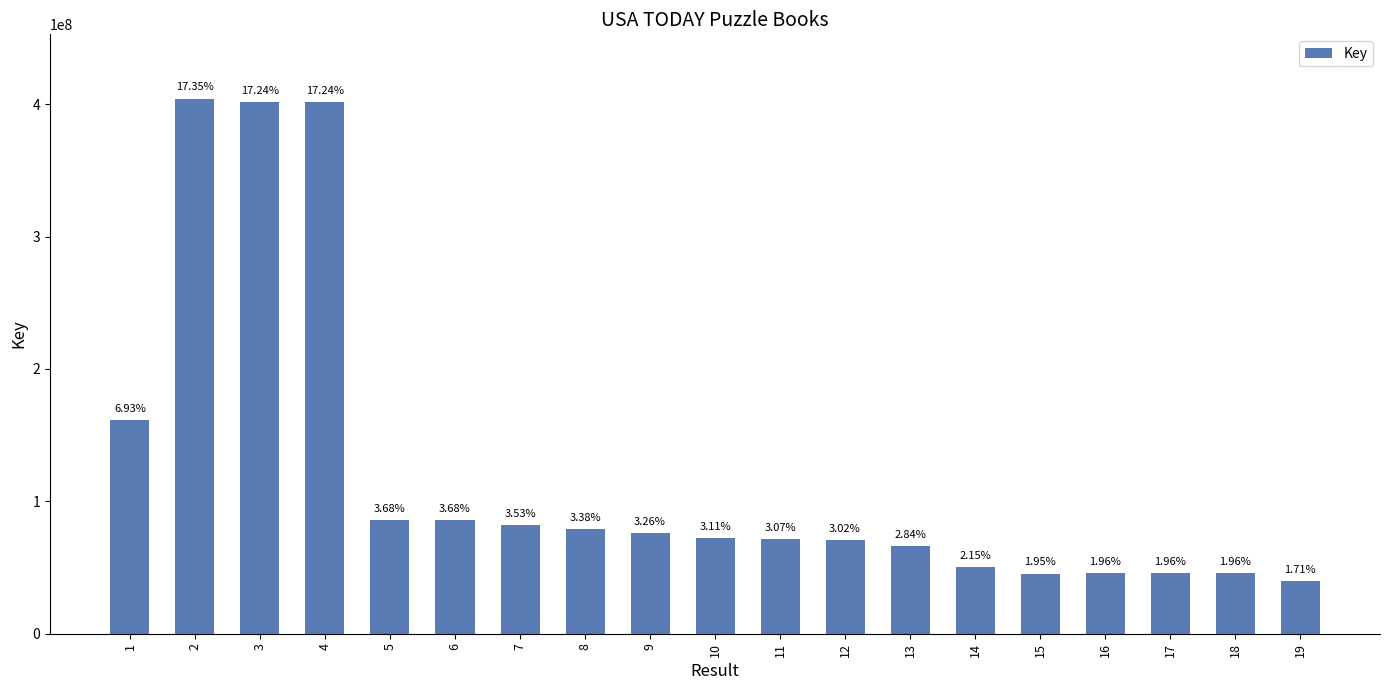

Which has a higher value, 3 or 12?

3